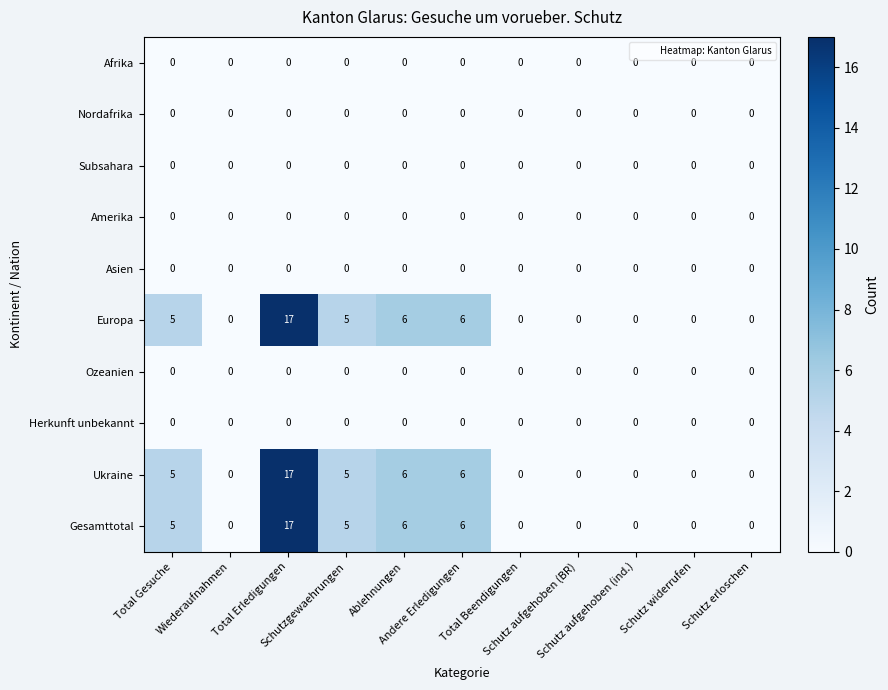

At how many categories does at least one series exceed 12?

1